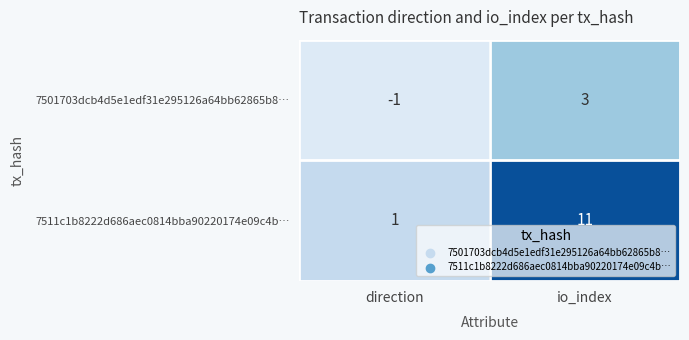

What is the sum of the 7511c1b8222d686aec0814bba90220174e09c4b… values at io_index and direction?

12